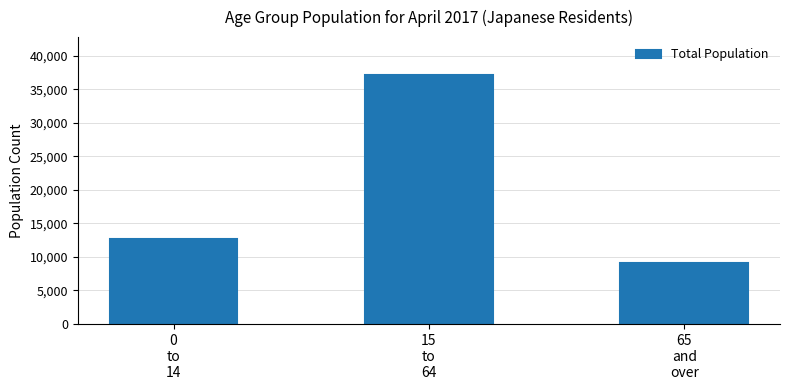

True or false: the data shows 37217 at 15
to
64.

True